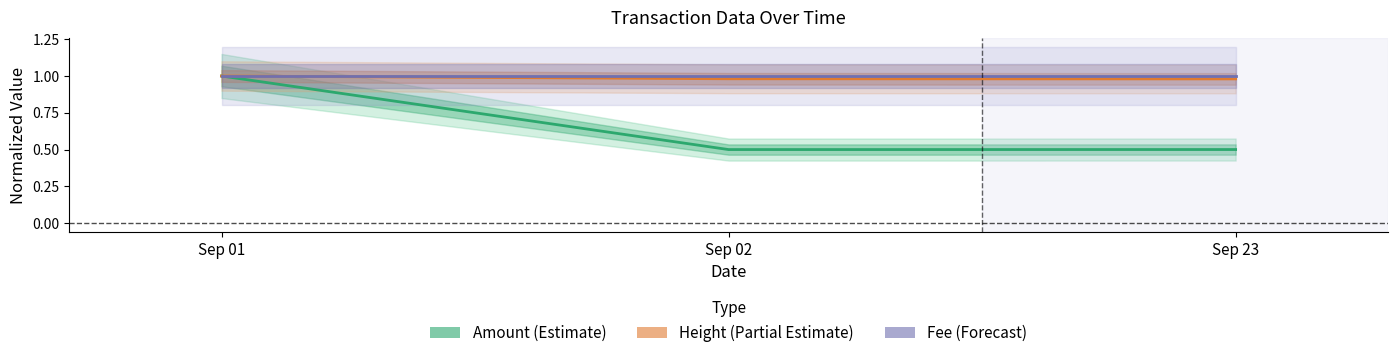

What is the lowest value of the Height (Partial Estimate) series?

1.0